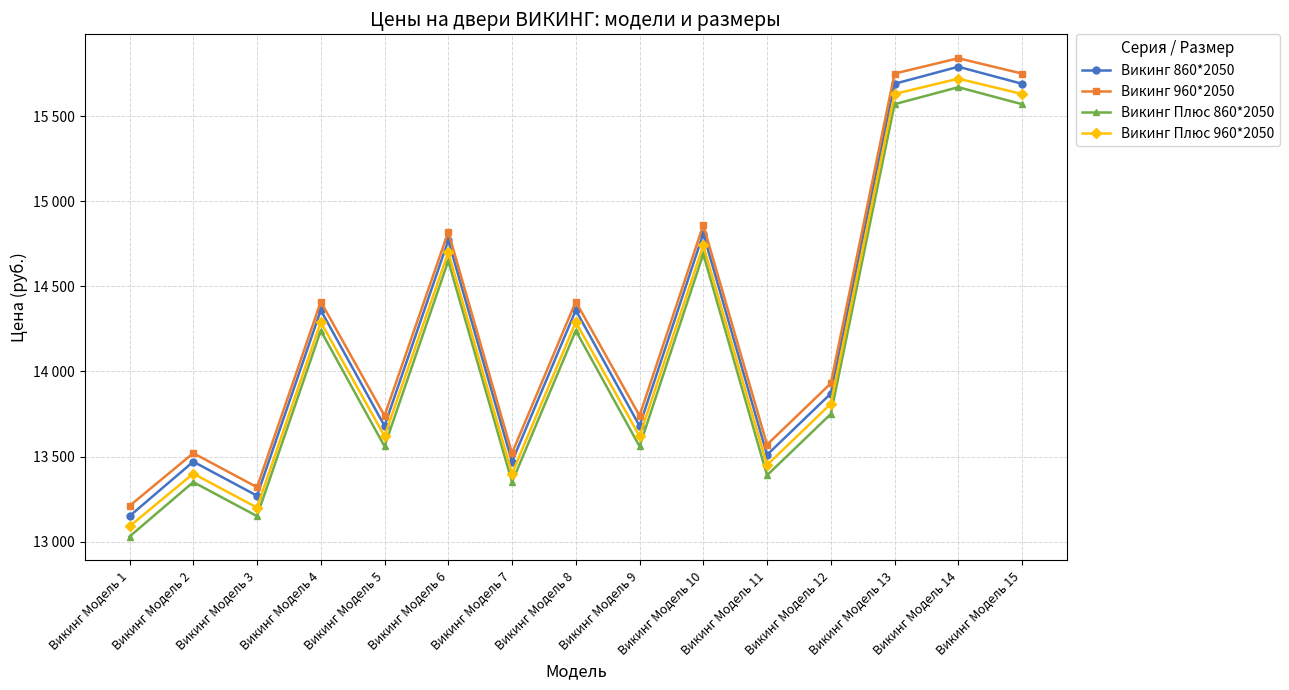

How many interior local peaks does the Викинг 860*2050 series have?

6